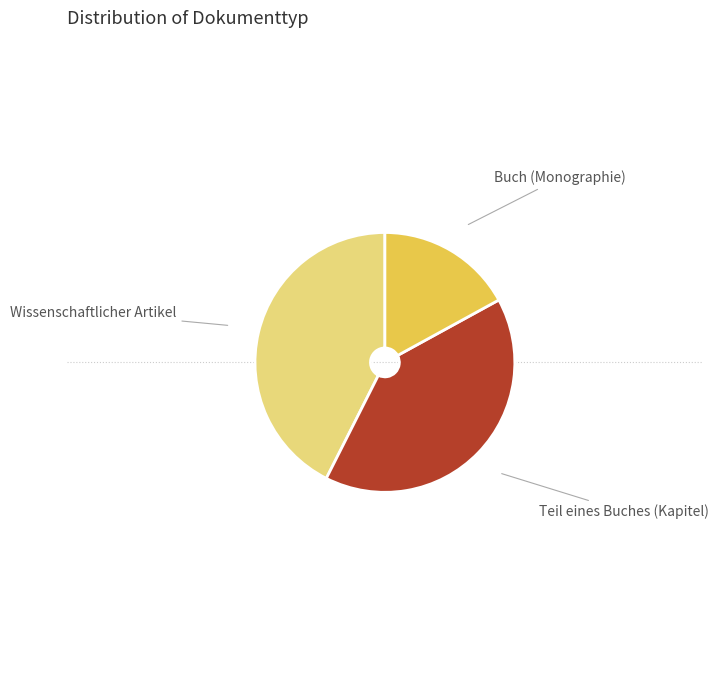

Is there any slice that represents more than half of the pie?

No